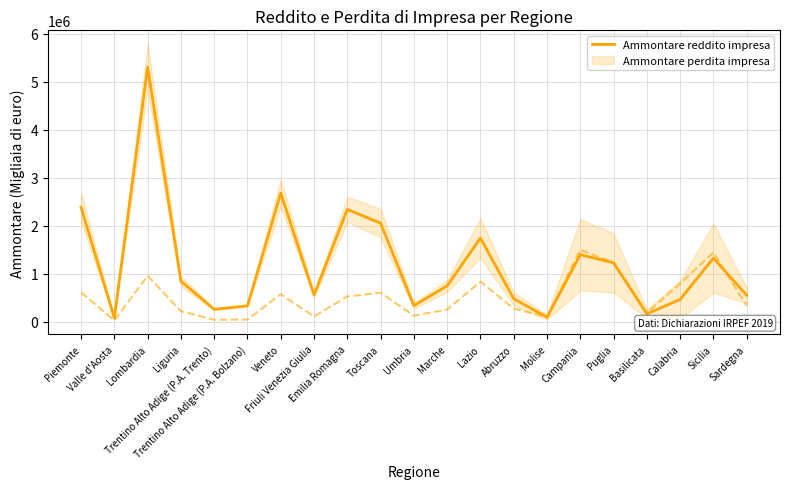

What is the difference between the values at Sardegna and Friuli Venezia Giulia?

7697